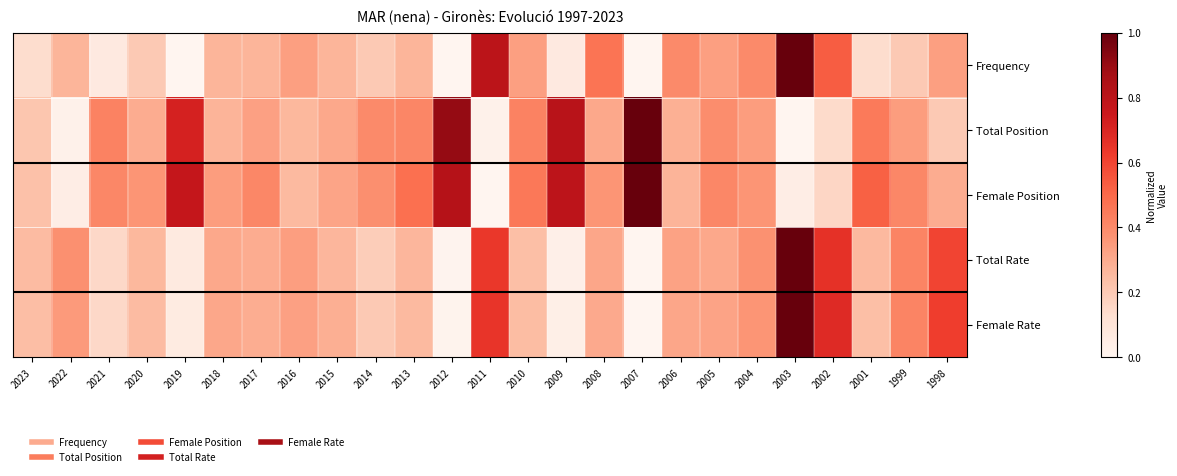

Rank the series by their maximum value, from lowest to highest.

Frequency, Total Position, Female Position, Total Rate, Female Rate